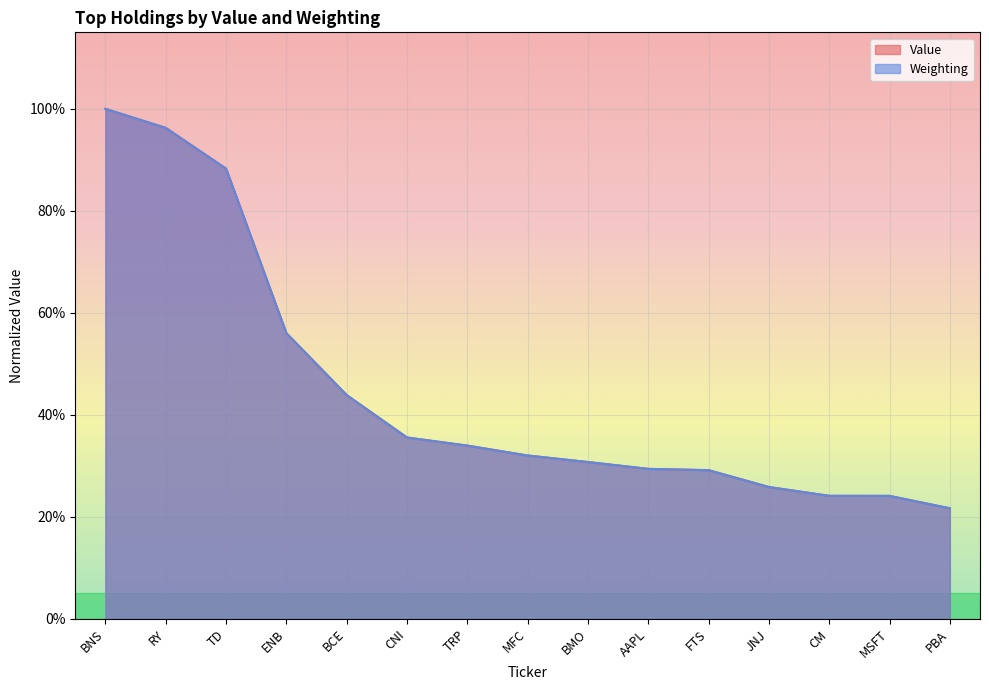

What is the highest value of the Weighting series?

1.0